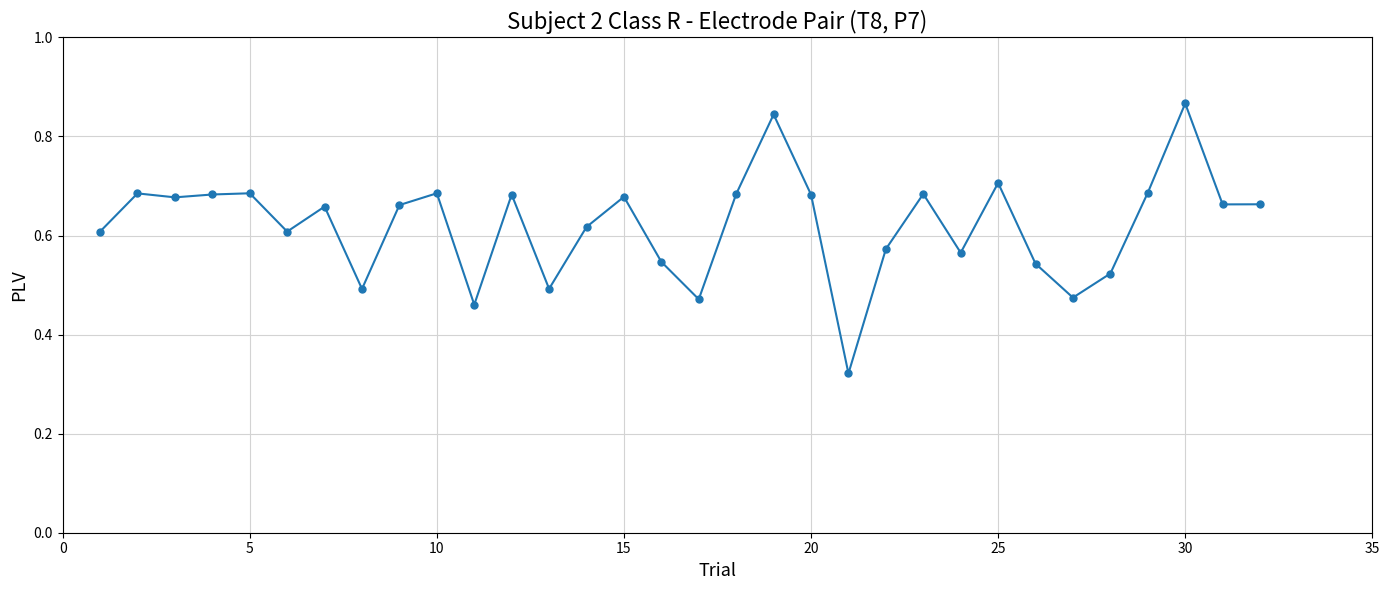

Count the values in the range 0 to 1.

32